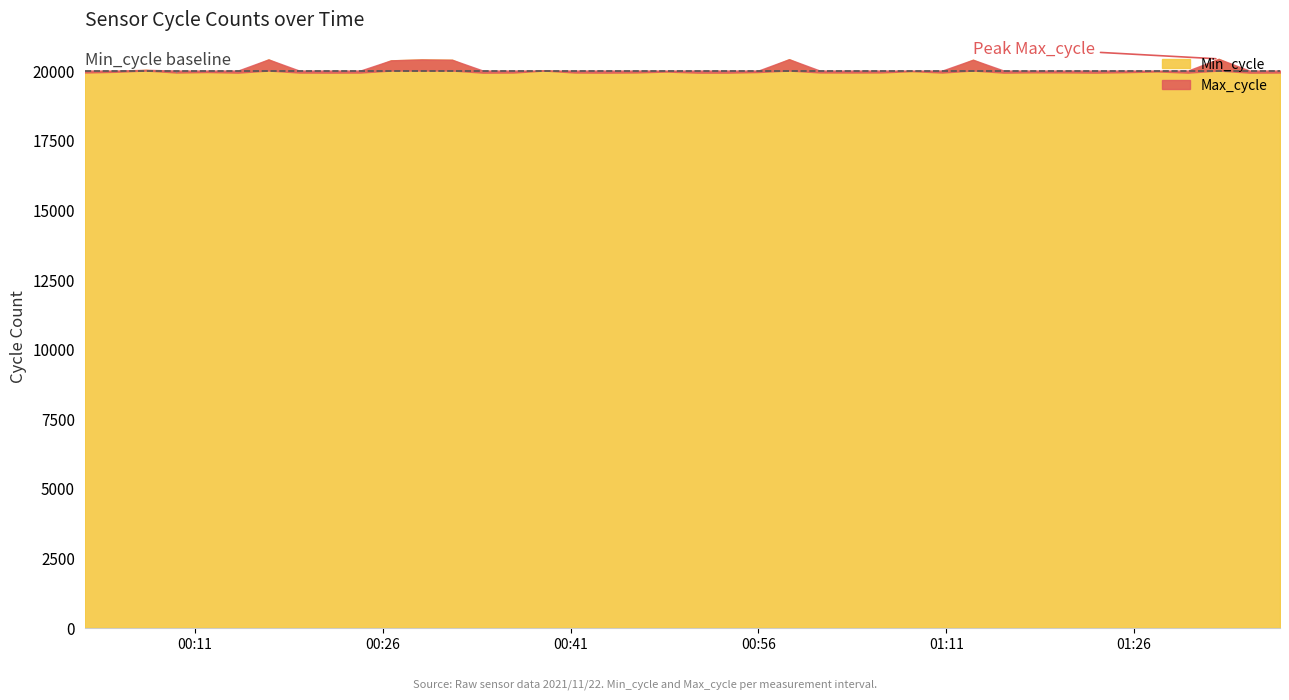

What is the value of the Max_cycle point at the 30th from the left?

20388